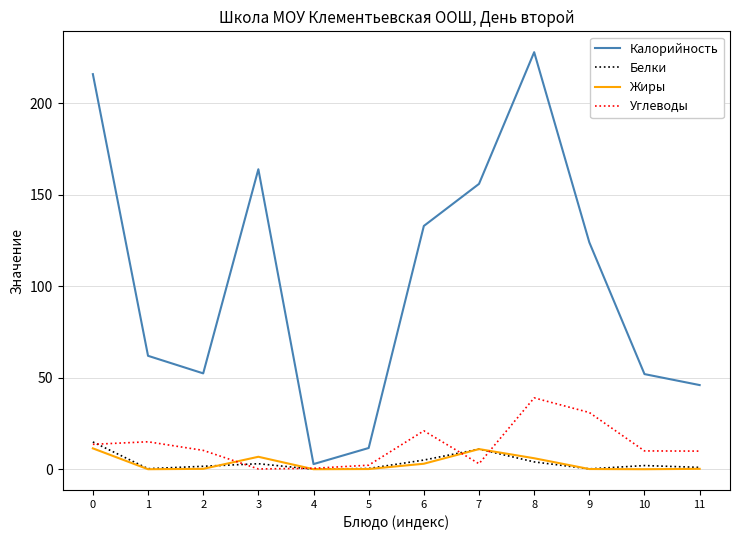

The Жиры series shows 3.0 at 6. True or false?

True